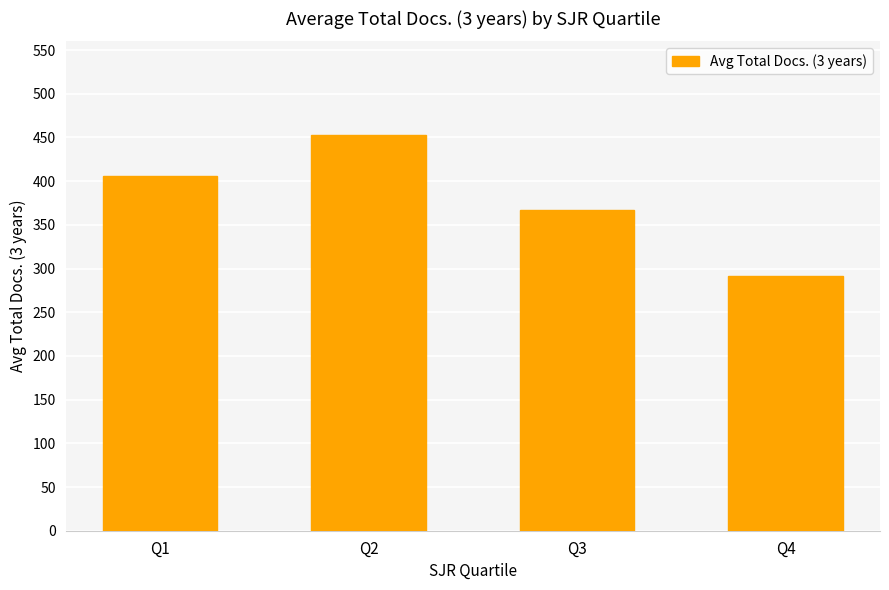

What is the minimum value shown in the chart?

291.0